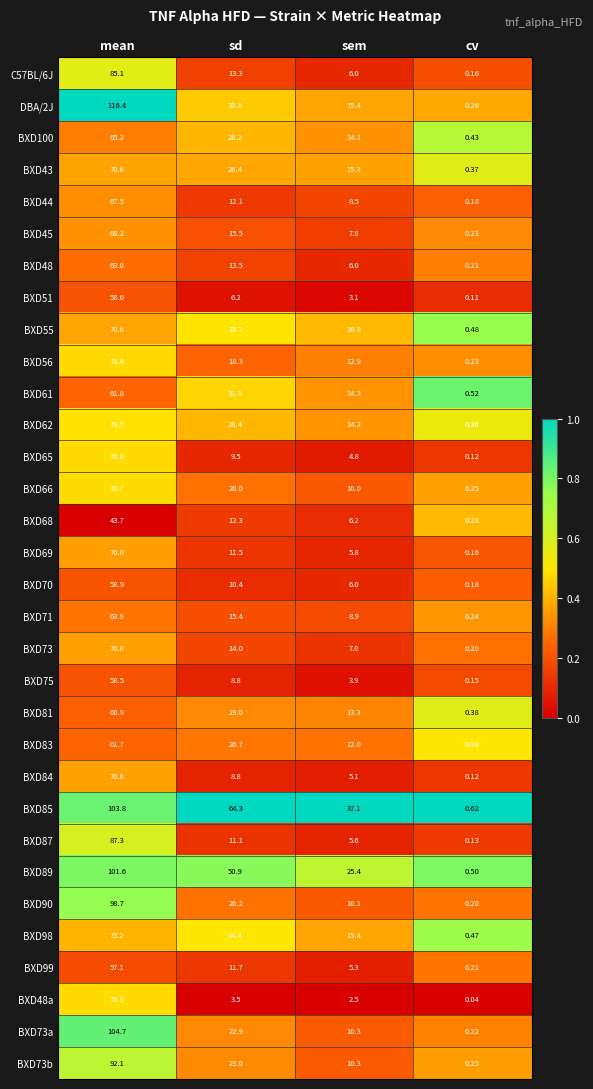

What is the greatest value displayed?

116.4